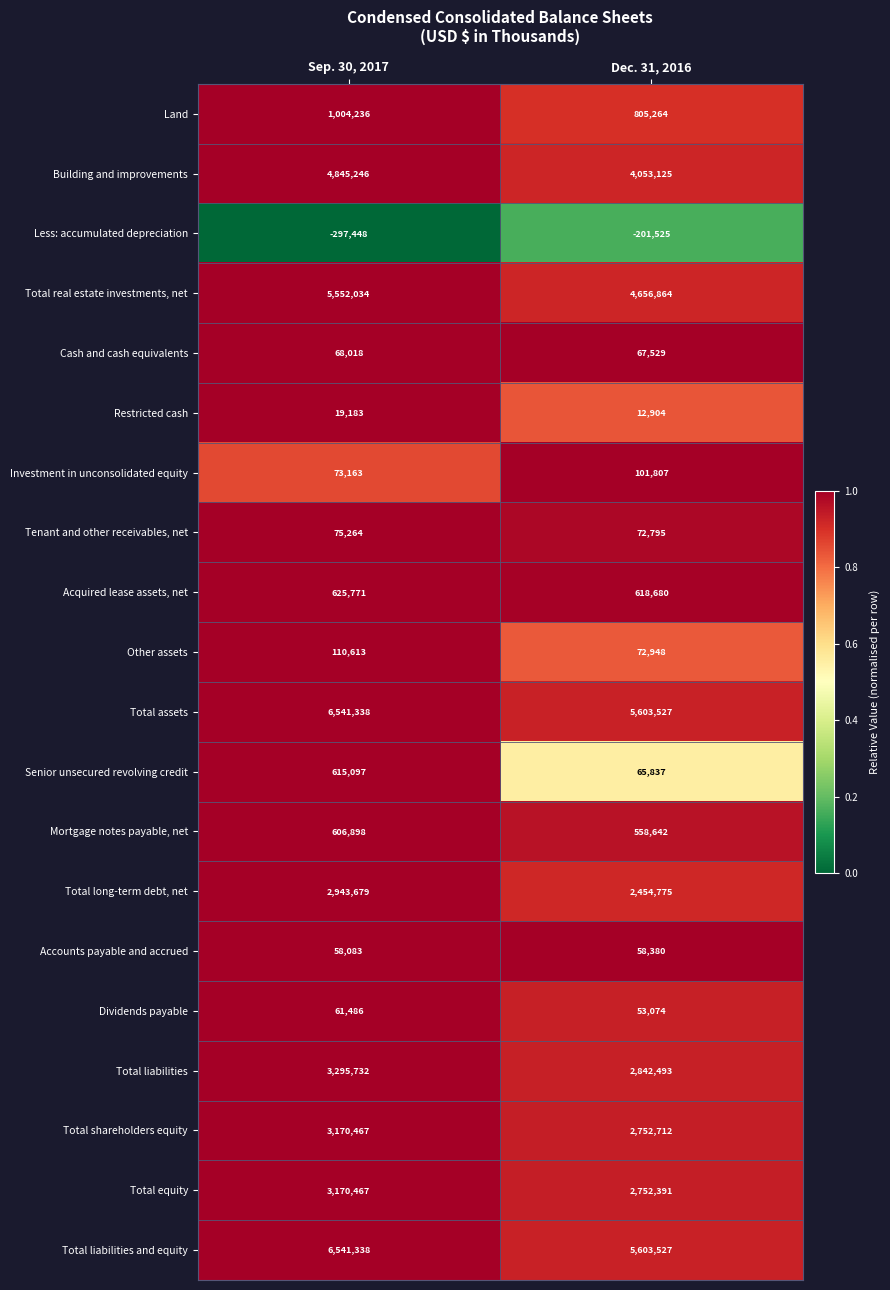

What is the difference between the highest and lowest values at Sep. 30, 2017?

6838786